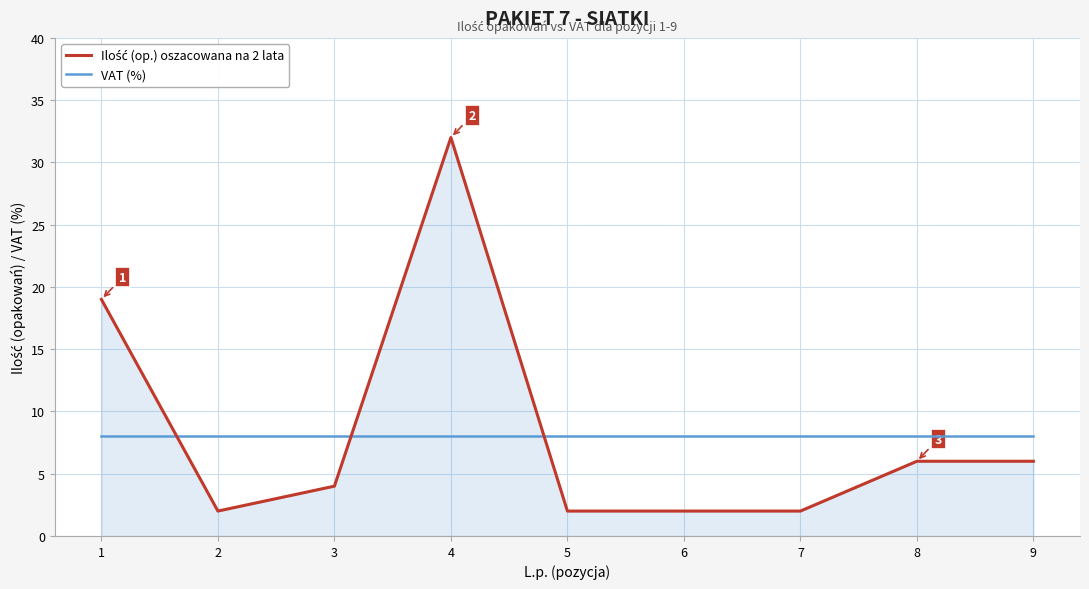

Is it true that VAT (%) equals 8 at 8?

True